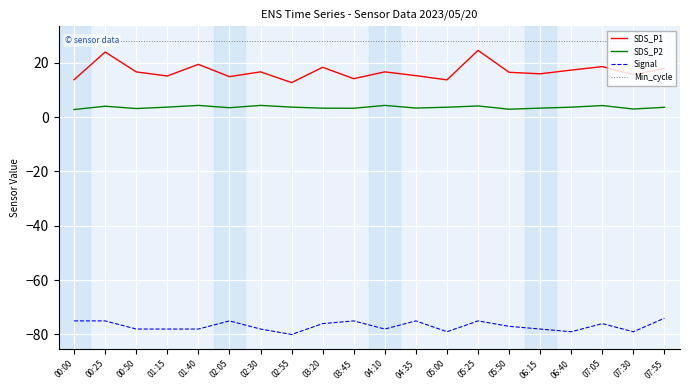

Reading right to left, list all the values displayed in this chart.

SDS_P1: 17.9	15.7	18.6	17.3	15.9	16.5	24.6	13.7	15.2	16.6	14.1	18.3	12.7	16.6	14.9	19.4	15.1	16.6	23.9	13.8
SDS_P2: 3.6	3.0	4.2	3.6	3.3	2.9	4.1	3.6	3.3	4.3	3.2	3.3	3.7	4.3	3.5	4.3	3.7	3.1	4.0	2.8
Signal: -74.0	-79.0	-76.0	-79.0	-78.0	-77.0	-75.0	-79.0	-75.0	-78.0	-75.0	-76.0	-80.0	-78.0	-75.0	-78.0	-78.0	-78.0	-75.0	-75.0
Min_cycle: 28.0	28.0	28.0	28.0	28.0	28.0	28.0	28.0	28.0	28.0	28.0	28.0	28.0	28.0	28.0	28.0	28.0	28.0	28.0	28.0